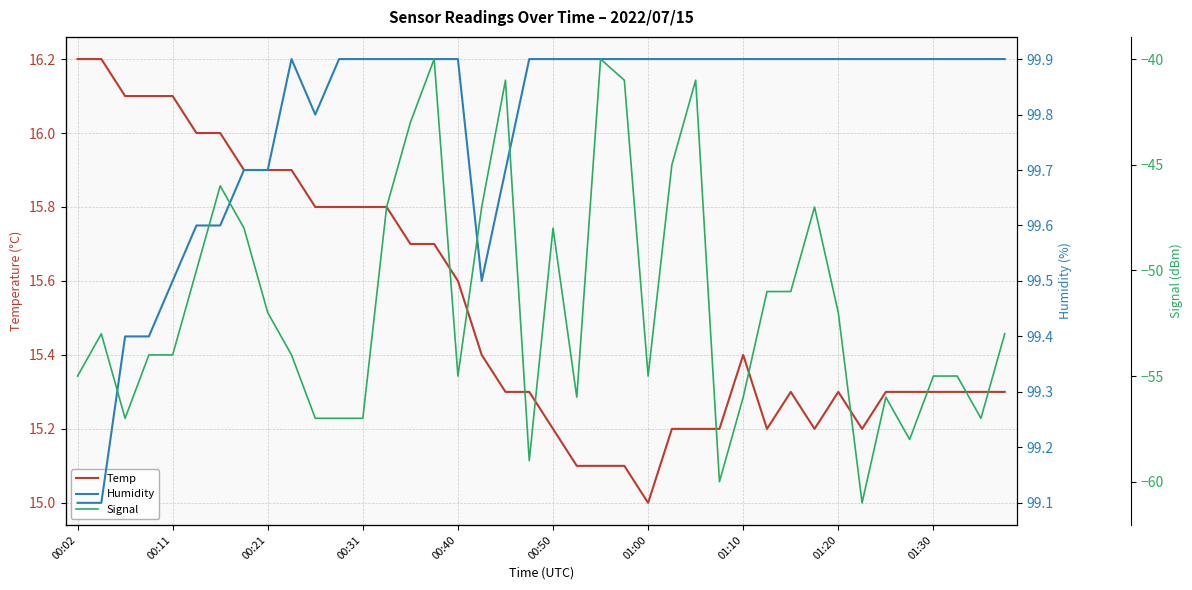

True or false: Temp has a value of 24.4 at 00:11.

False